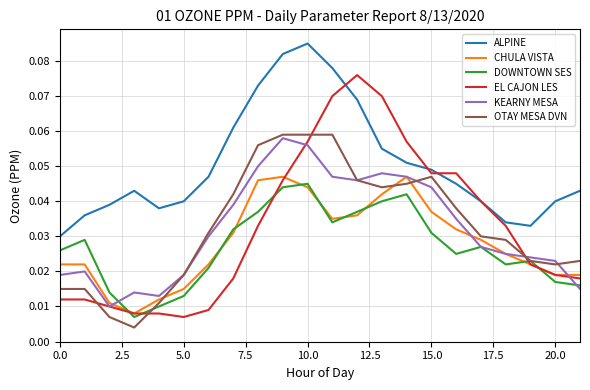

True or false: ALPINE and OTAY MESA DVN intersect in this chart.

False